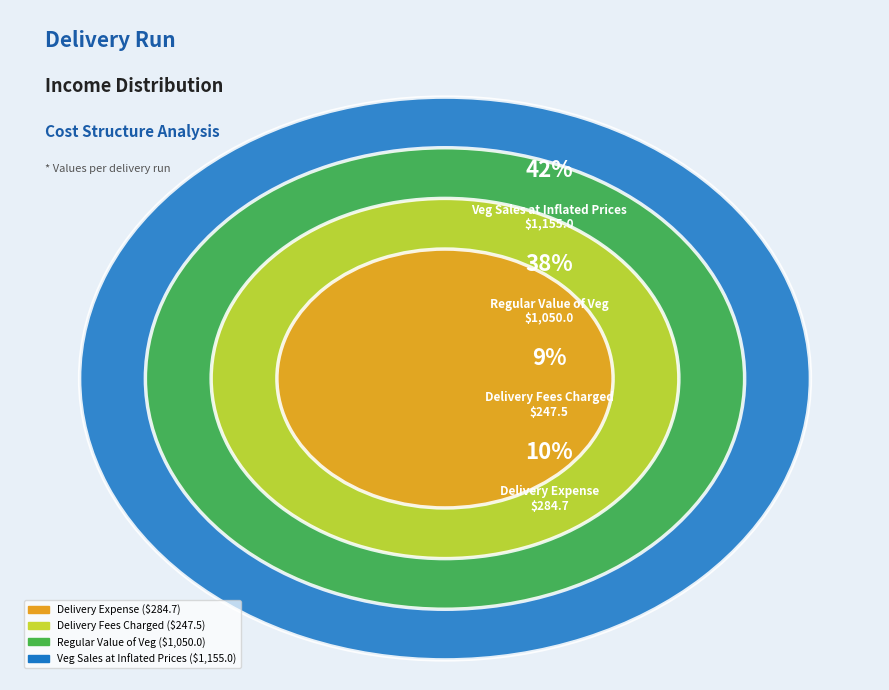

To the nearest percent, what is the average slice percentage?

25%